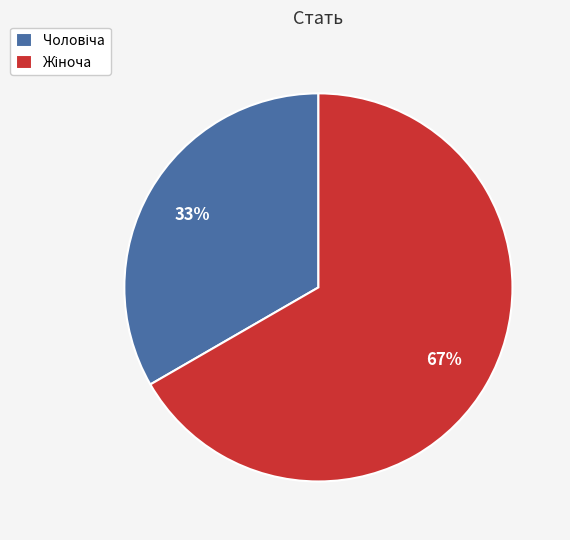

Count the number of slices in the pie.

2